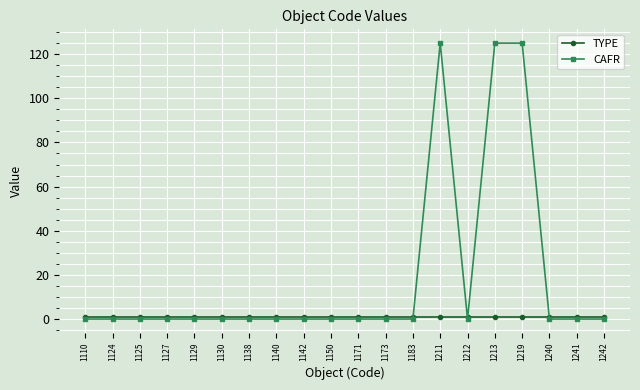

True or false: CAFR has more than 0 interior local peaks.

True